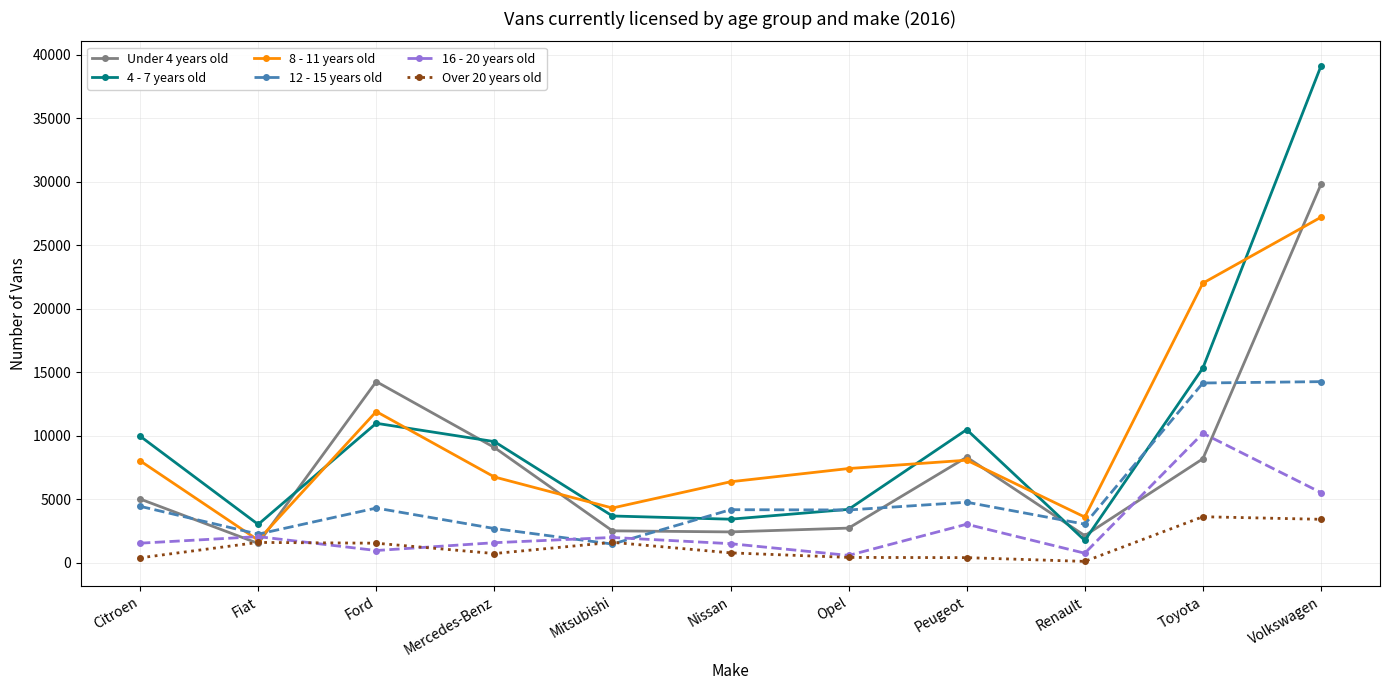

Rank the series by their maximum value, from lowest to highest.

Over 20 years old, 16 - 20 years old, 12 - 15 years old, 8 - 11 years old, Under 4 years old, 4 - 7 years old